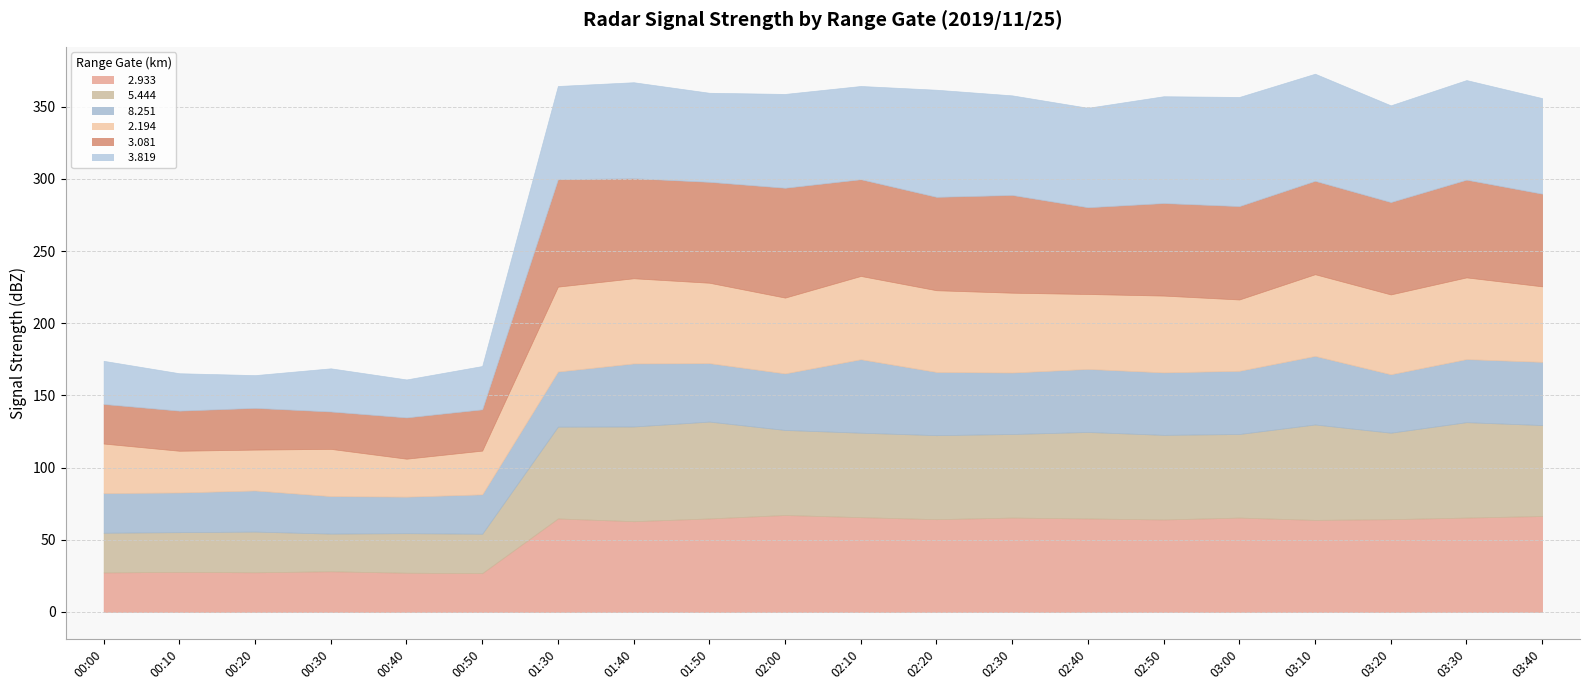

At 00:30, list the series in order from smallest to largest.

  3.081,   8.251,   5.444,   2.933,   3.819,   2.194